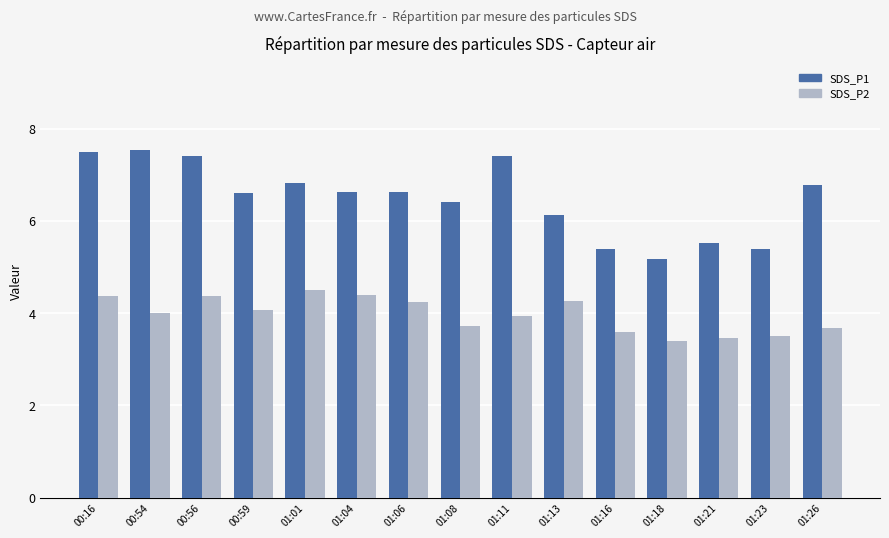

At which label is SDS_P1 closest to 6?

01:13